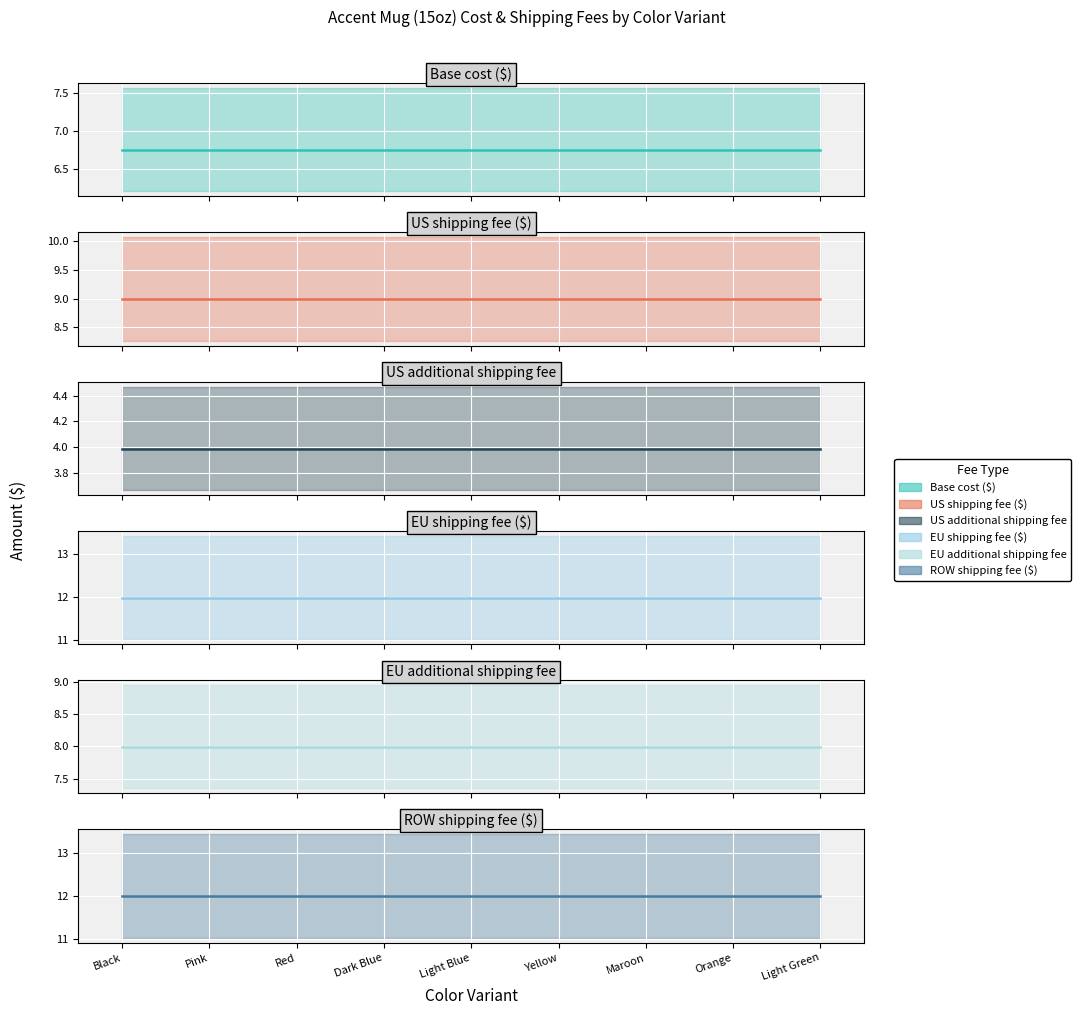

Is it true that Base cost ($) equals 2.3 at Light Green?

False